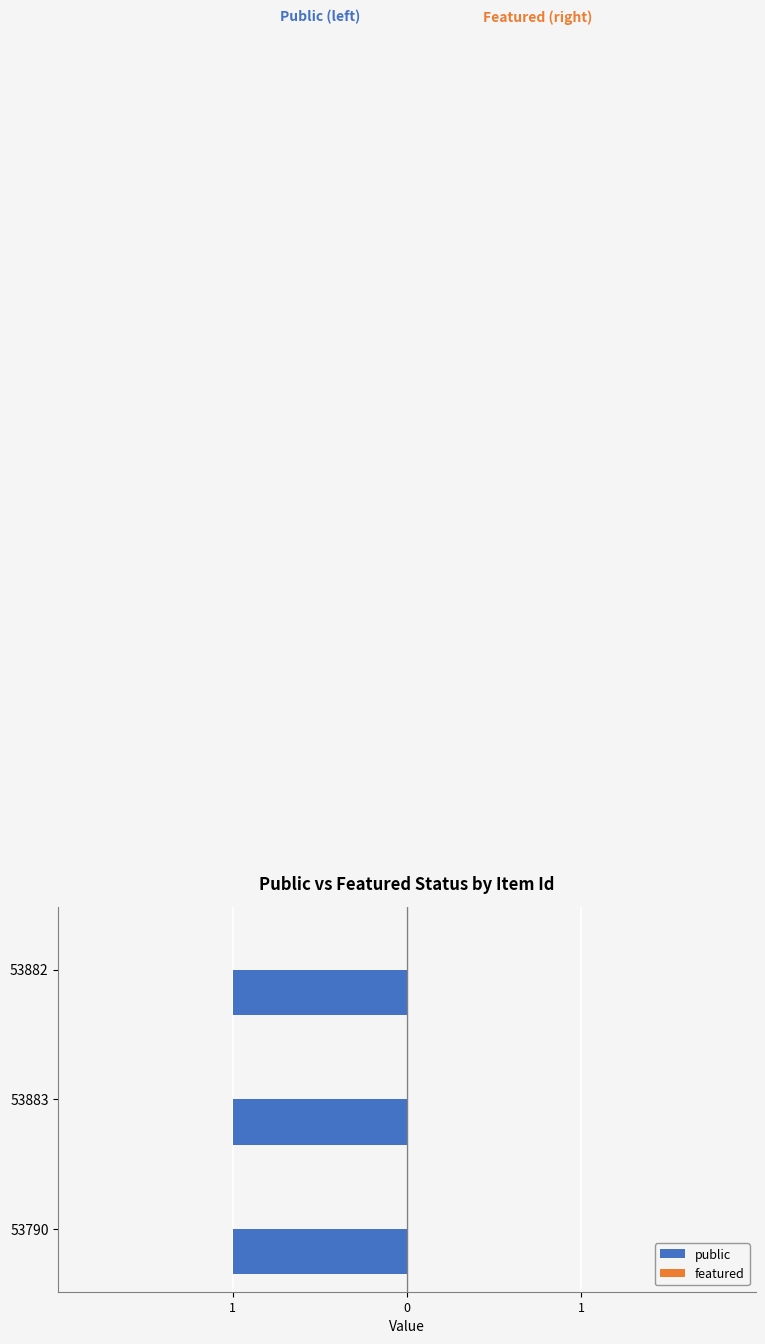

What position from the right is 53883?

2